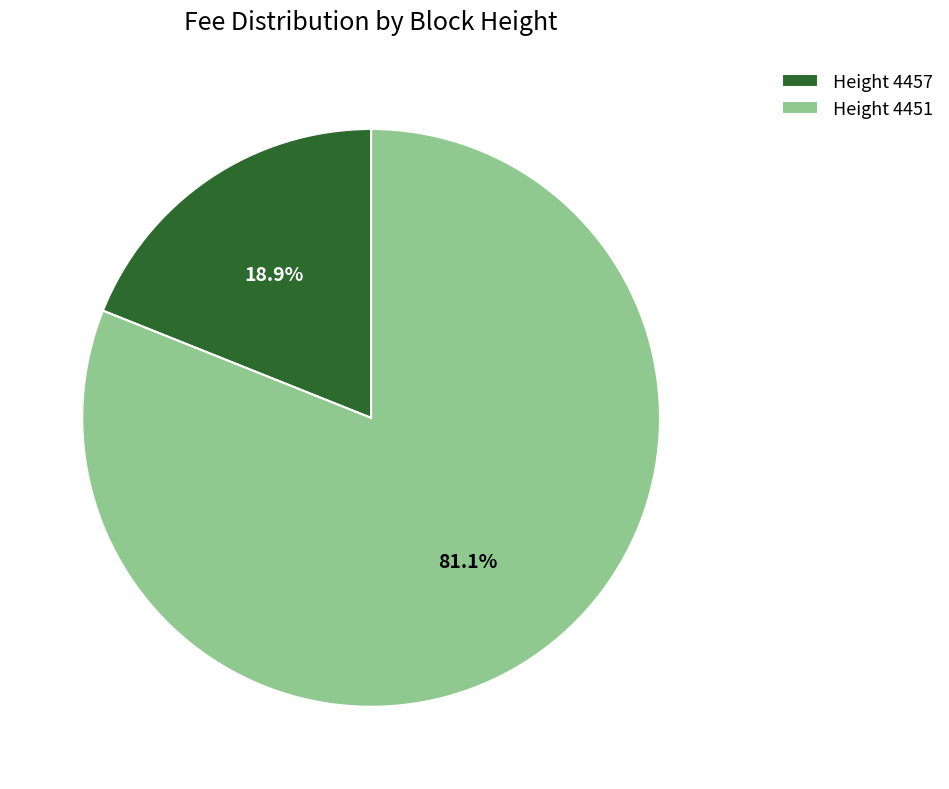

Which slice represents more than half of the pie?

Height 4451